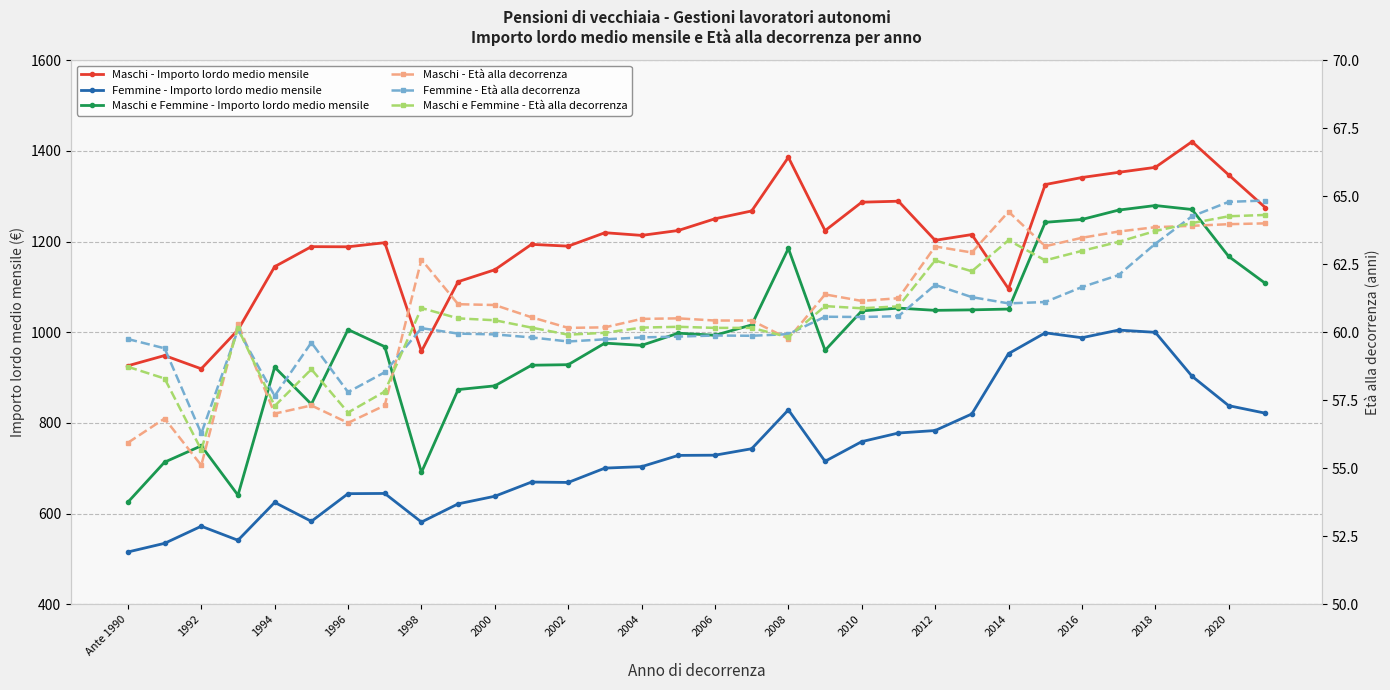

True or false: Femmine - Importo lordo medio mensile and Maschi e Femmine - Importo lordo medio mensile intersect in this chart.

False